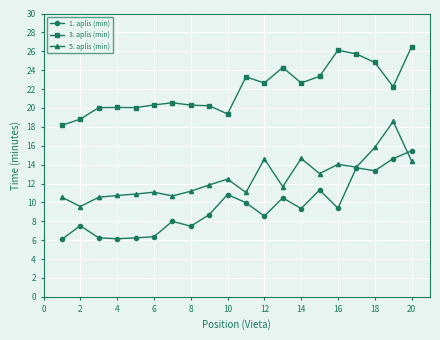

True or false: 3. aplis (min) and 1. aplis (min) cross at least once.

False